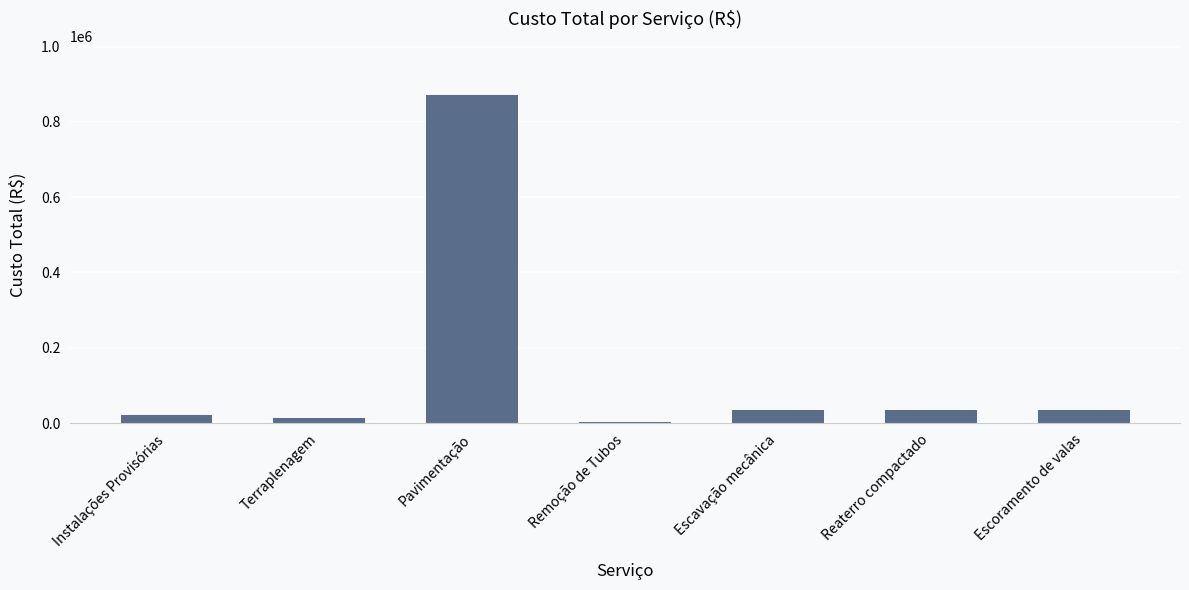

What is the sum of all values?

1013389.9